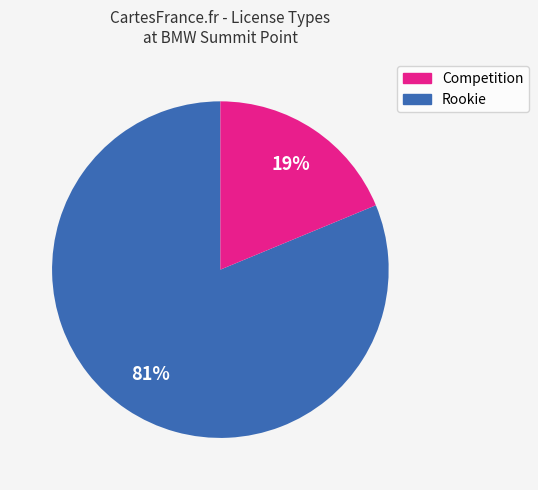

Rank the categories by value from highest to lowest.

Competition, Rookie